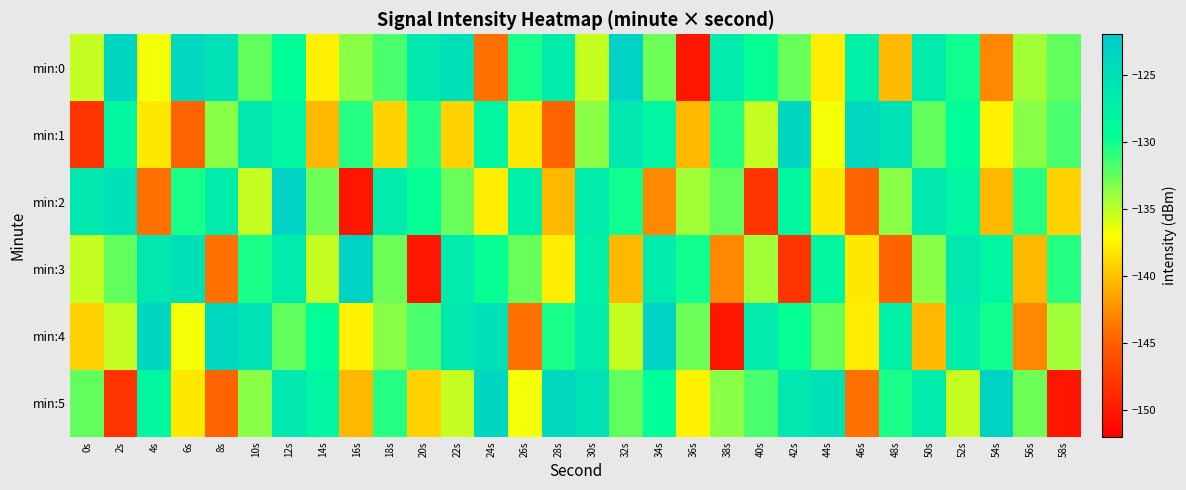

List the series in order of their peak value, highest first.

min:0, min:2, min:3, min:4, min:5, min:1